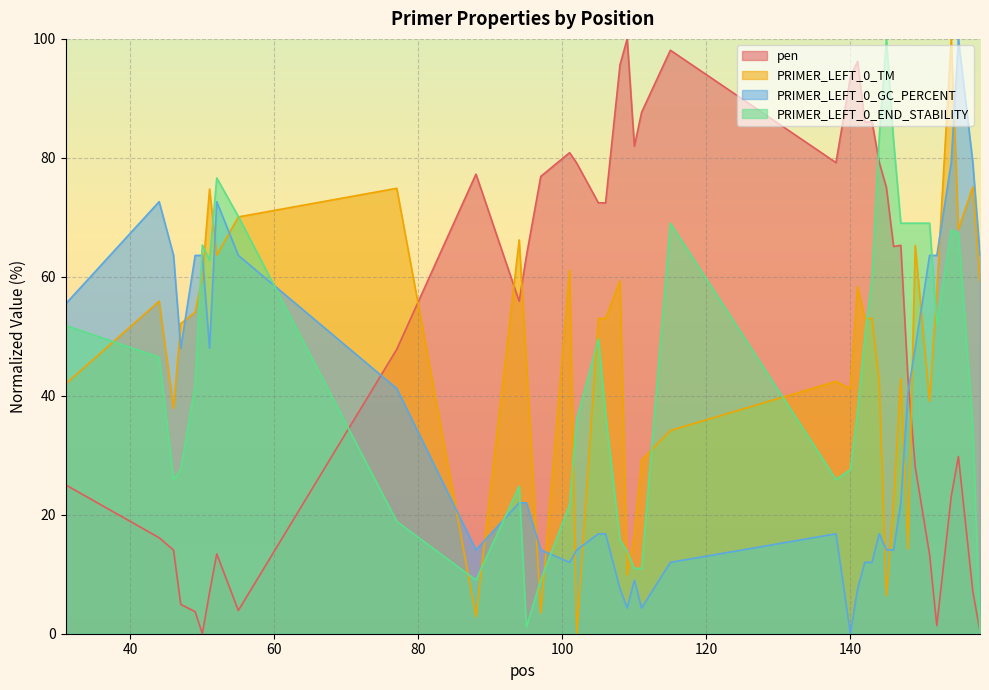

How many positive values does the pen series have?

39